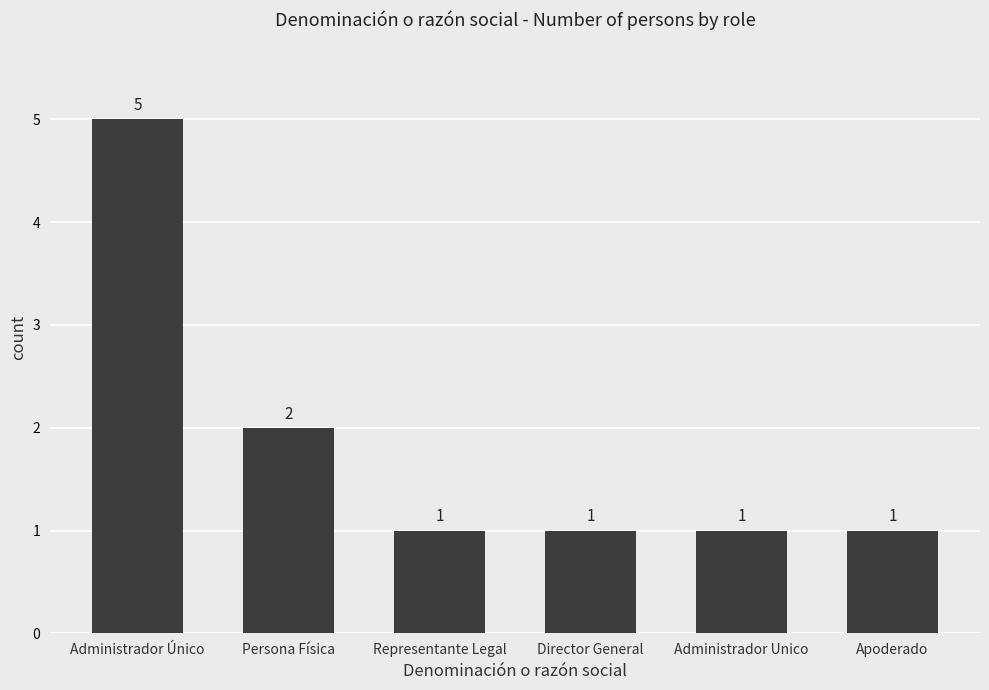

The chart shows a value of 1 at Administrador Unico. True or false?

True